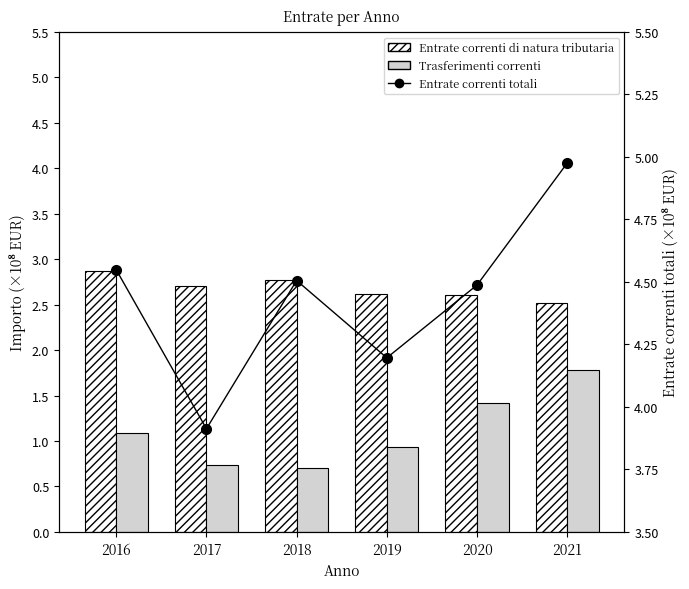

What is the difference between the highest and lowest values at 2020?

3.1